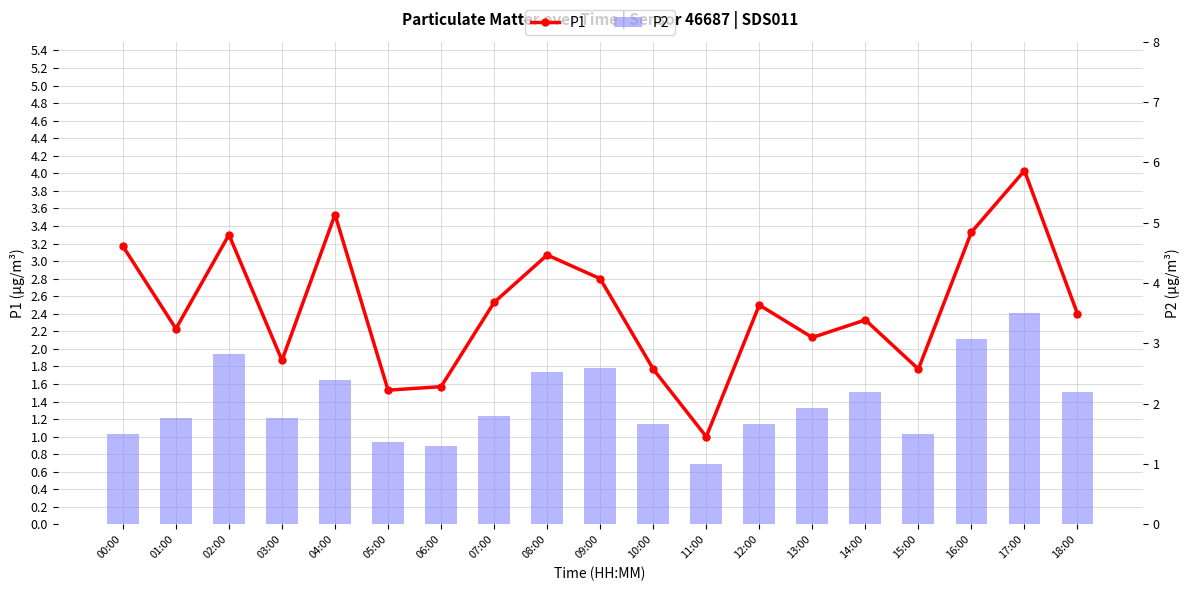

What is the spread (max minus min) of values at 01:00?

0.5